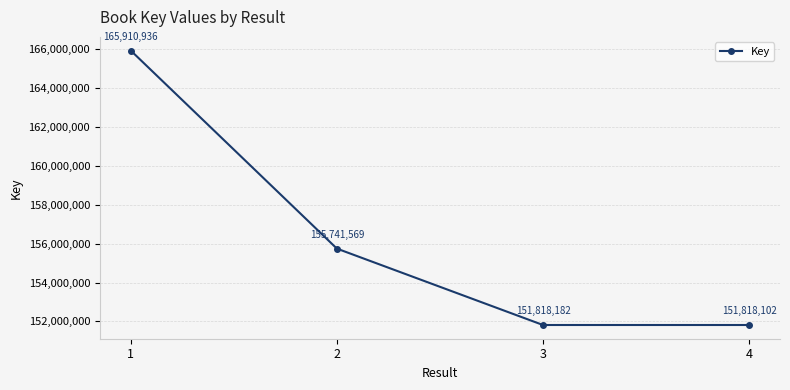

Count the number of data series in this chart.

1